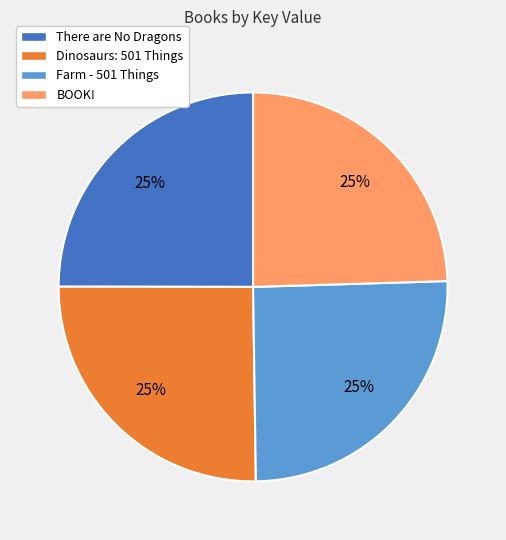

To the nearest percent, what is the combined percentage of Farm - 501 Things and There are No Dragons?

50%